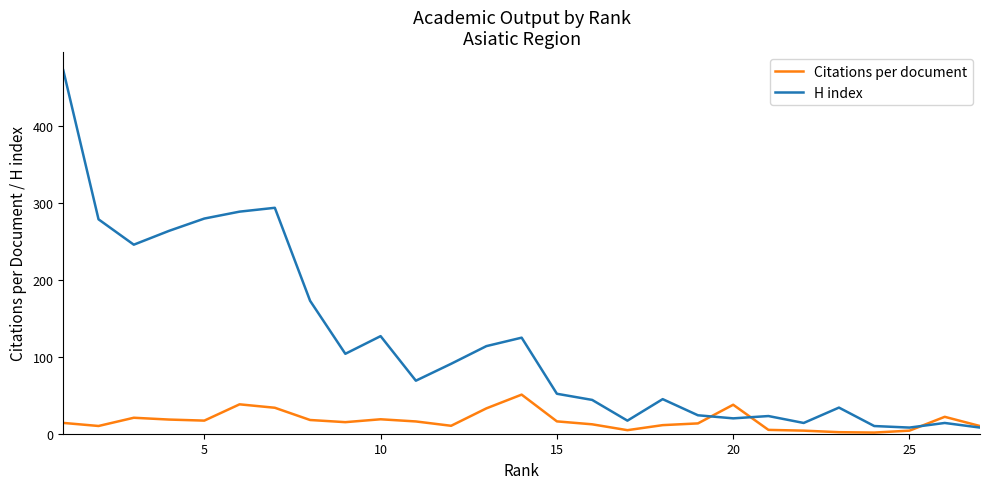

Rank the series by their average value, from lowest to highest.

Citations per document, H index